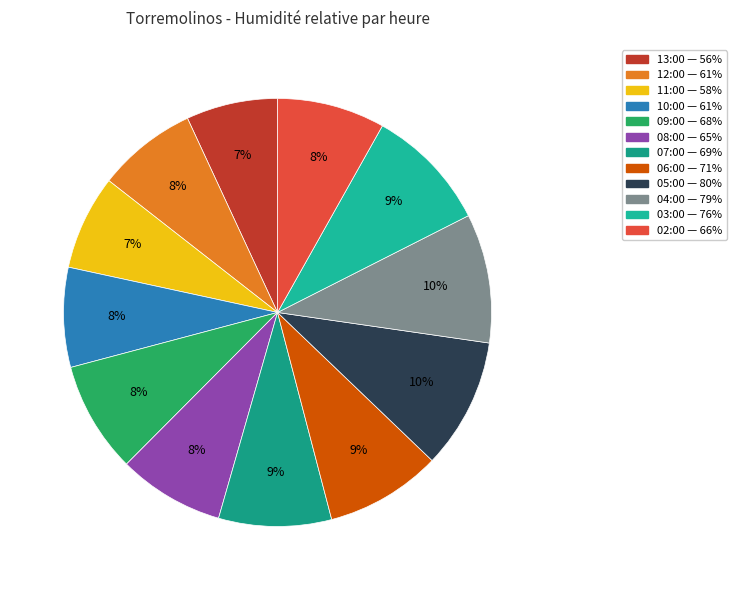

Which category has the smallest portion of the pie?

13:00